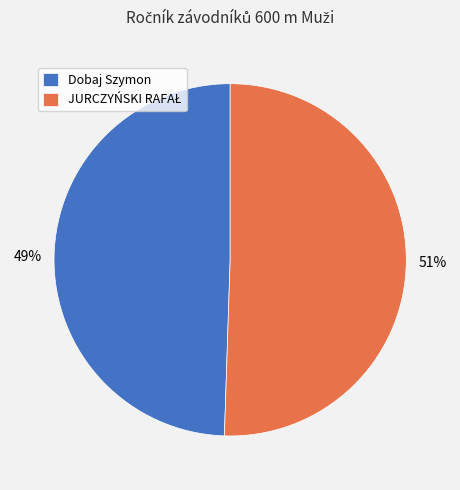

The Dobaj Szymon slice represents 49% of the pie. True or false?

True